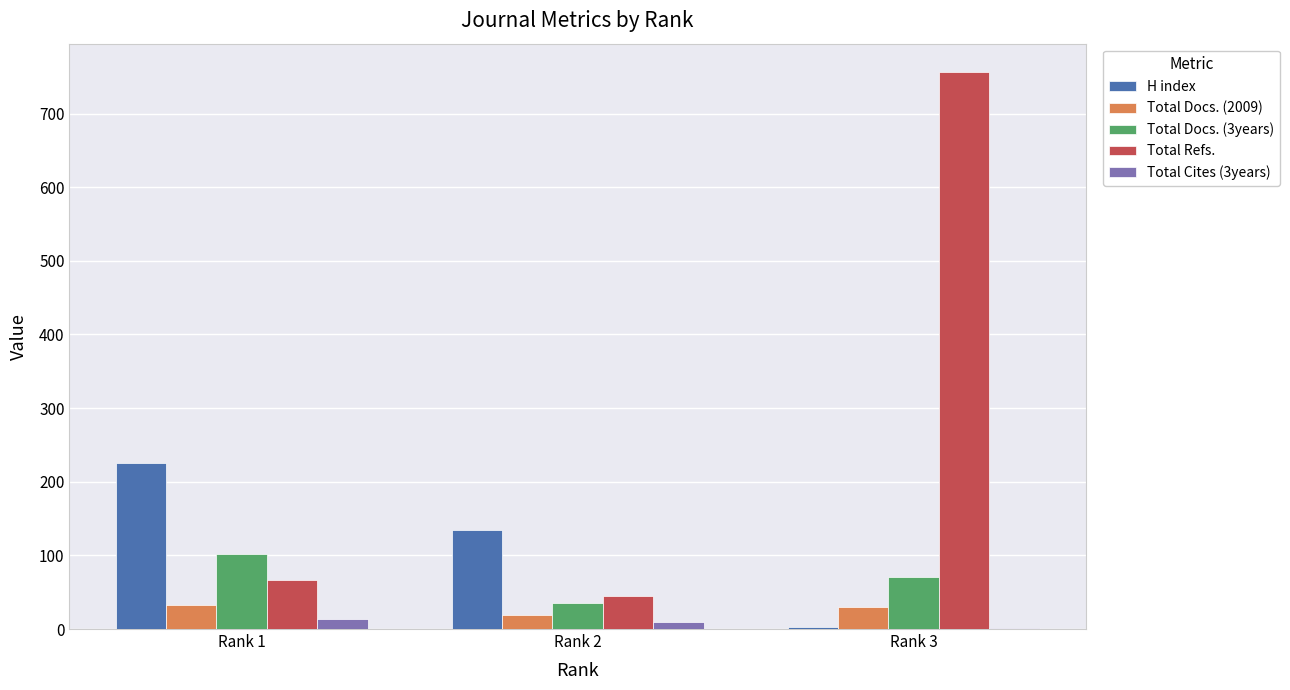

At which label is Total Docs. (2009) closest to 25?

Rank 3